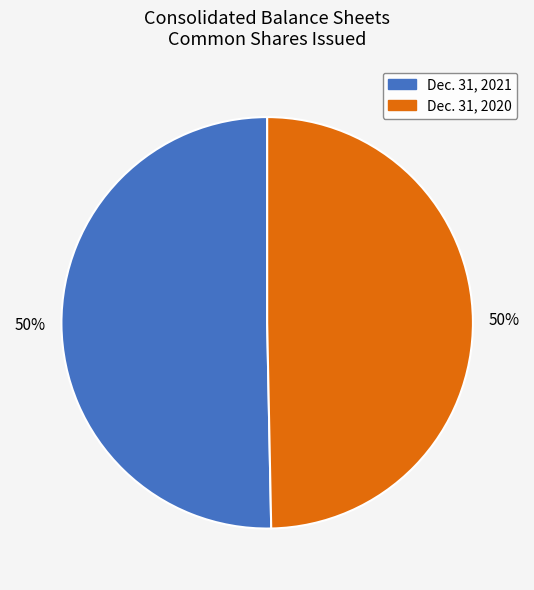

To the nearest percent, what is the average slice percentage?

50%